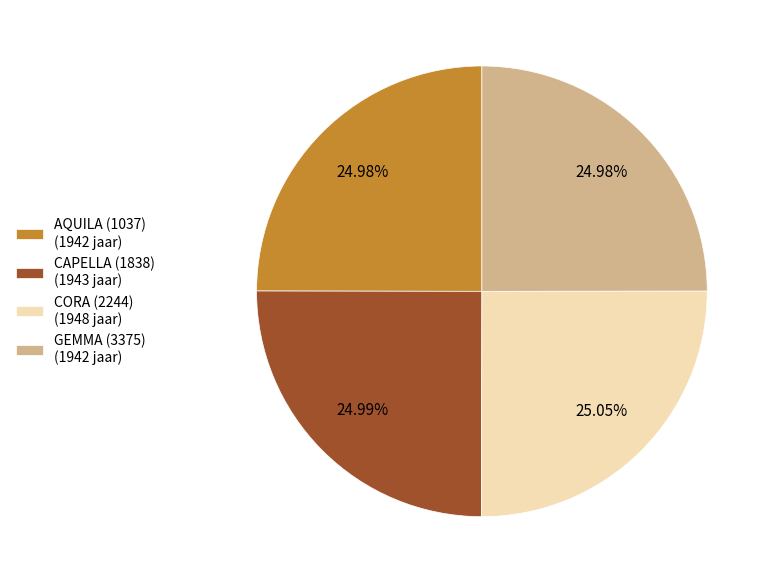

True or false: CORA (2244) accounts for 12% of the total.

False